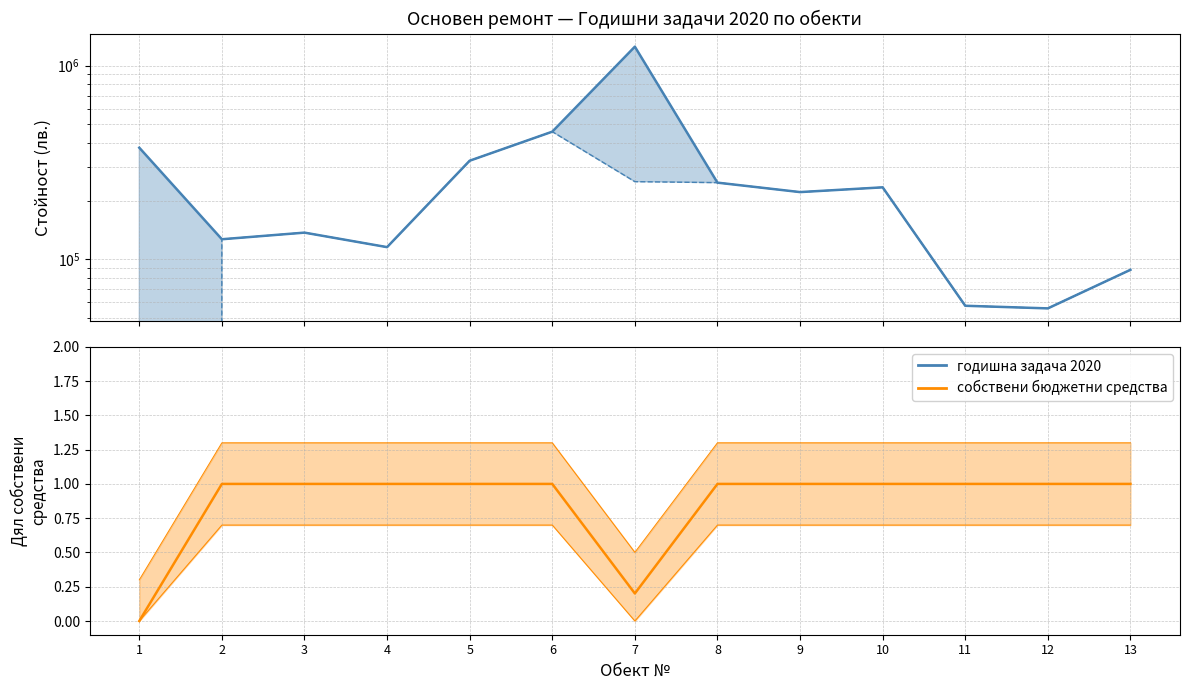

How many data points does each series have?

13